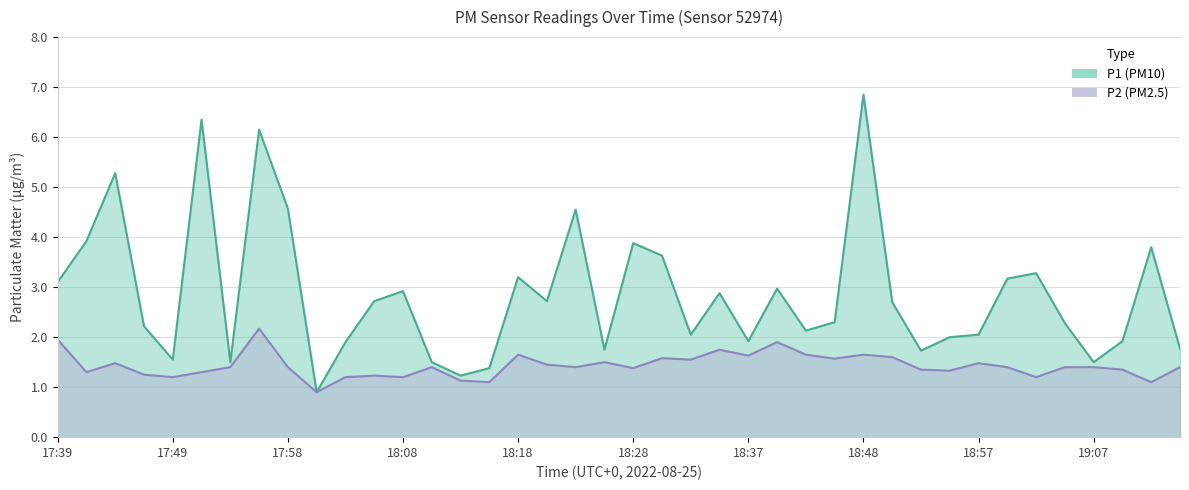

What is the difference between the maximum and minimum values in the P2 series?

1.3